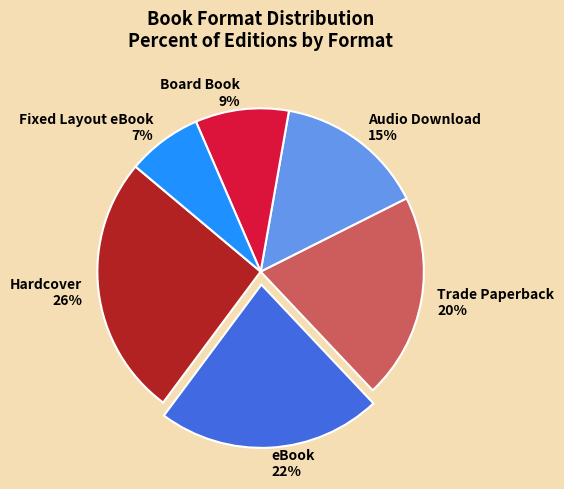

Which category has the biggest portion of the pie?

Hardcover